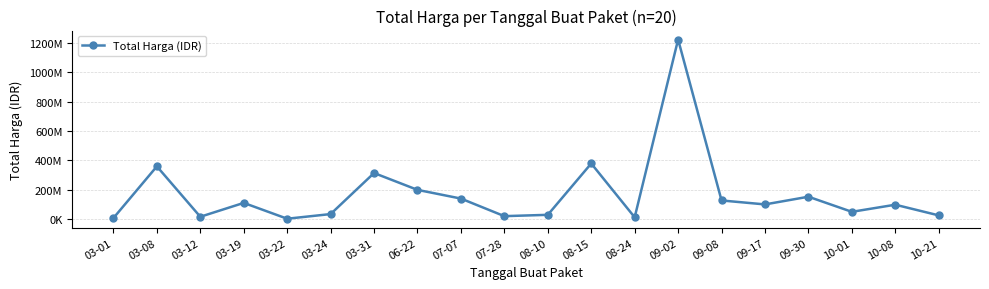

How many interior local peaks (higher than both neighbors) does the data have?

7